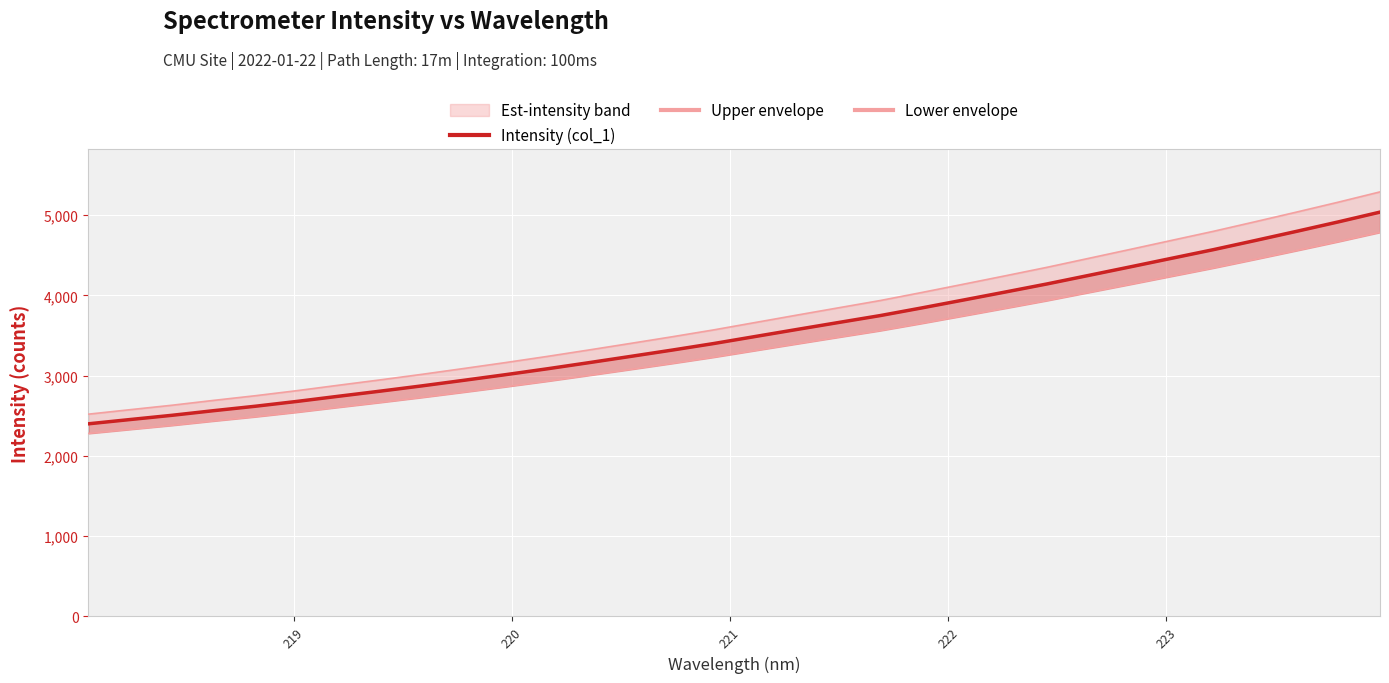

True or false: Intensity (col_1) and Lower envelope cross at least once.

False